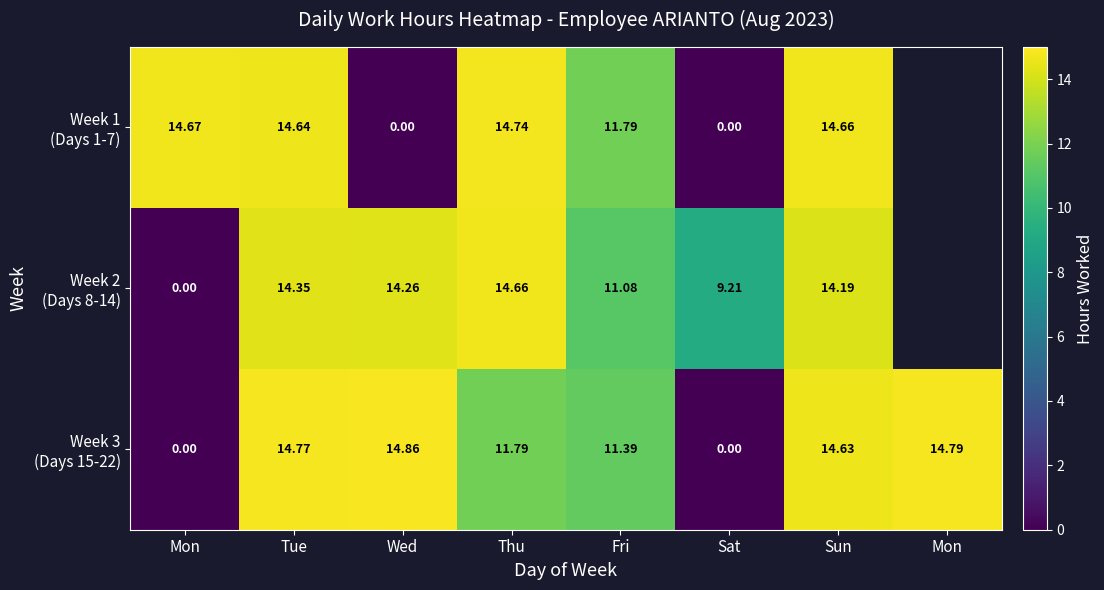

How many data points in Week 3 (Days 15-22) are above 14?

4